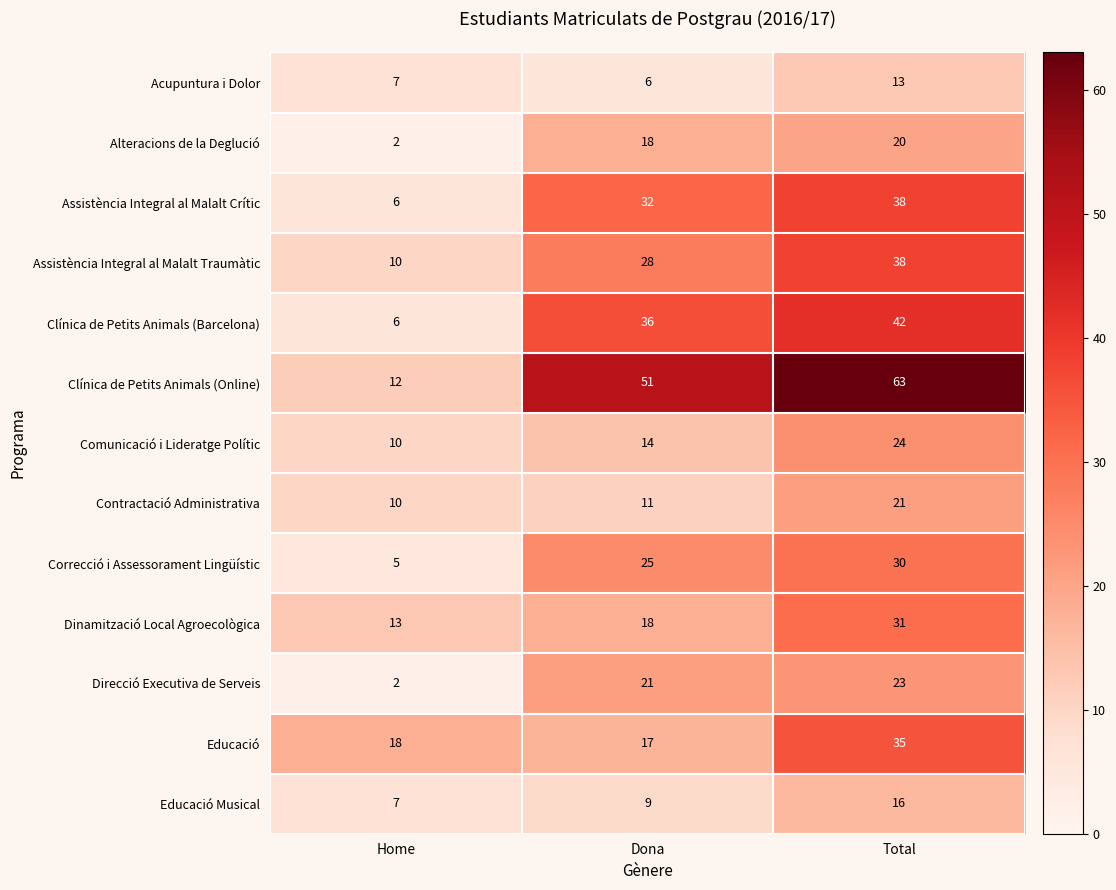

What is the total value across all series at Total?

394